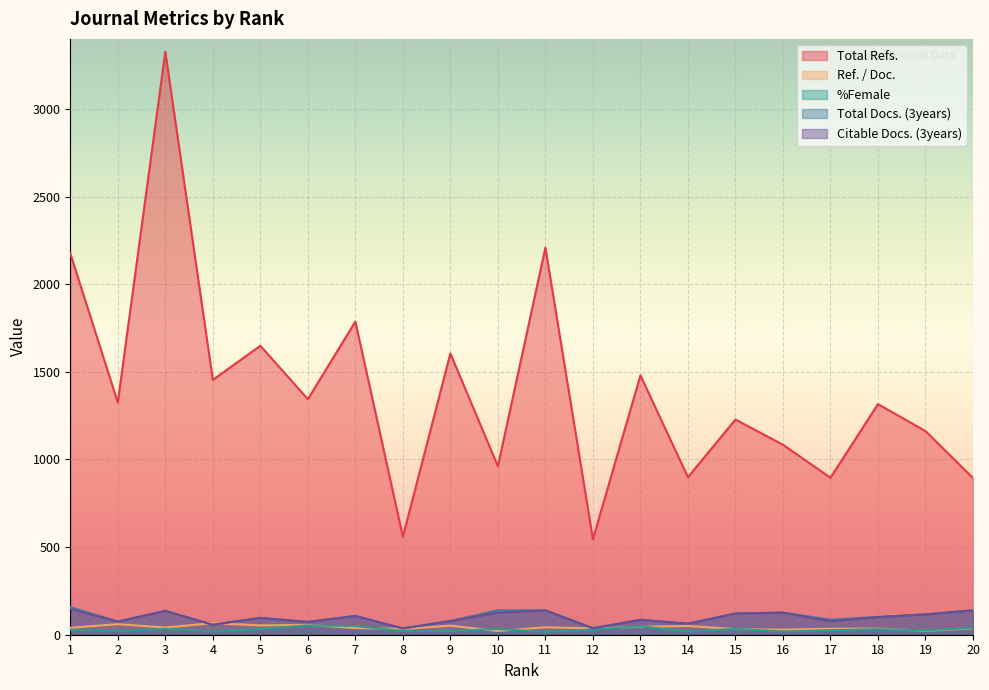

What is the spread (max minus min) of values at 20?

858.2